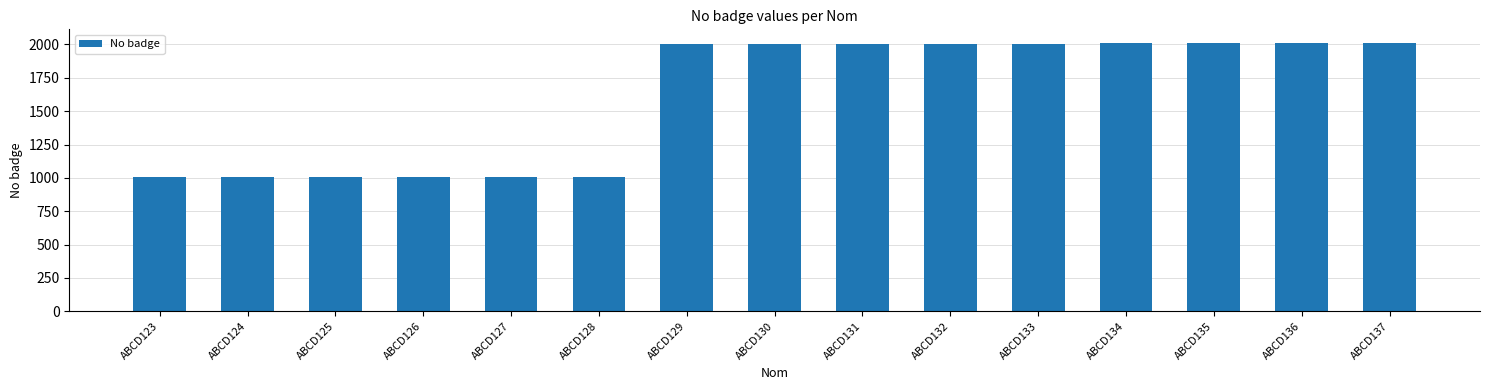

What is the sum of the values at ABCD127 and ABCD129?

3010